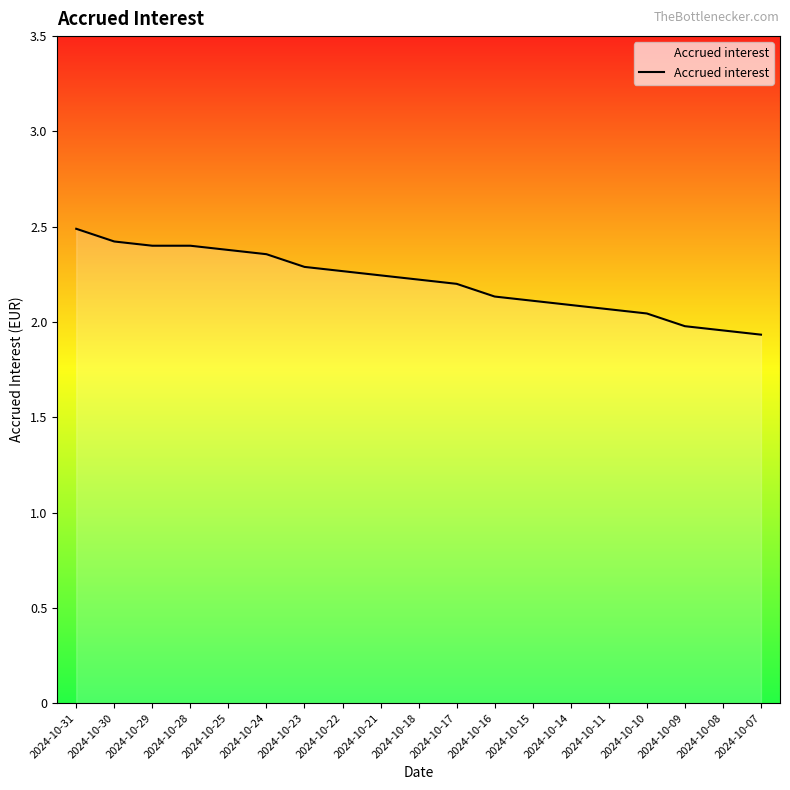

What is the difference between the values at 2024-10-08 and 2024-10-18?

0.3